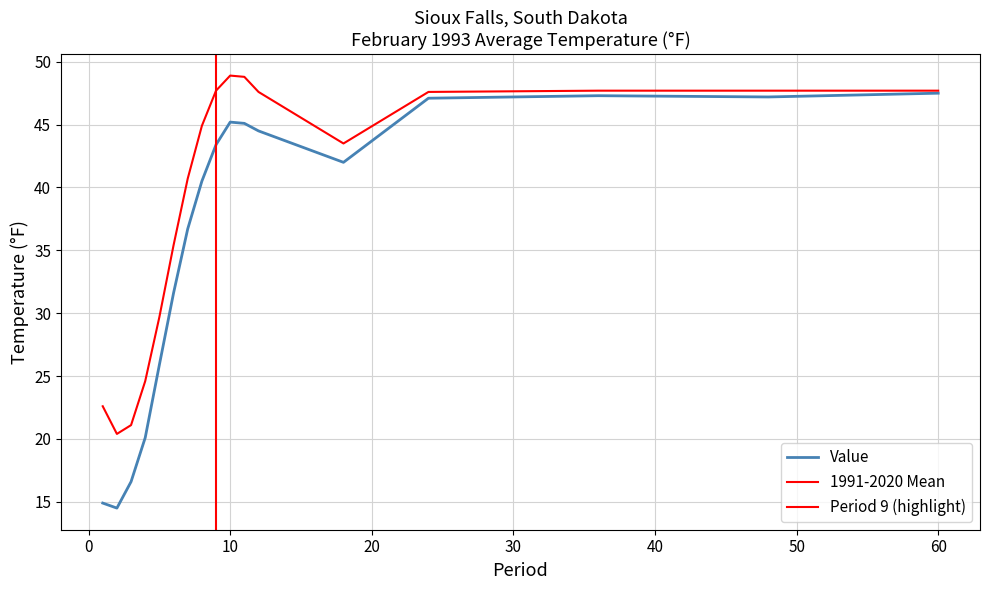

Where is 1991-2020 Mean nearest to the value 34?

6